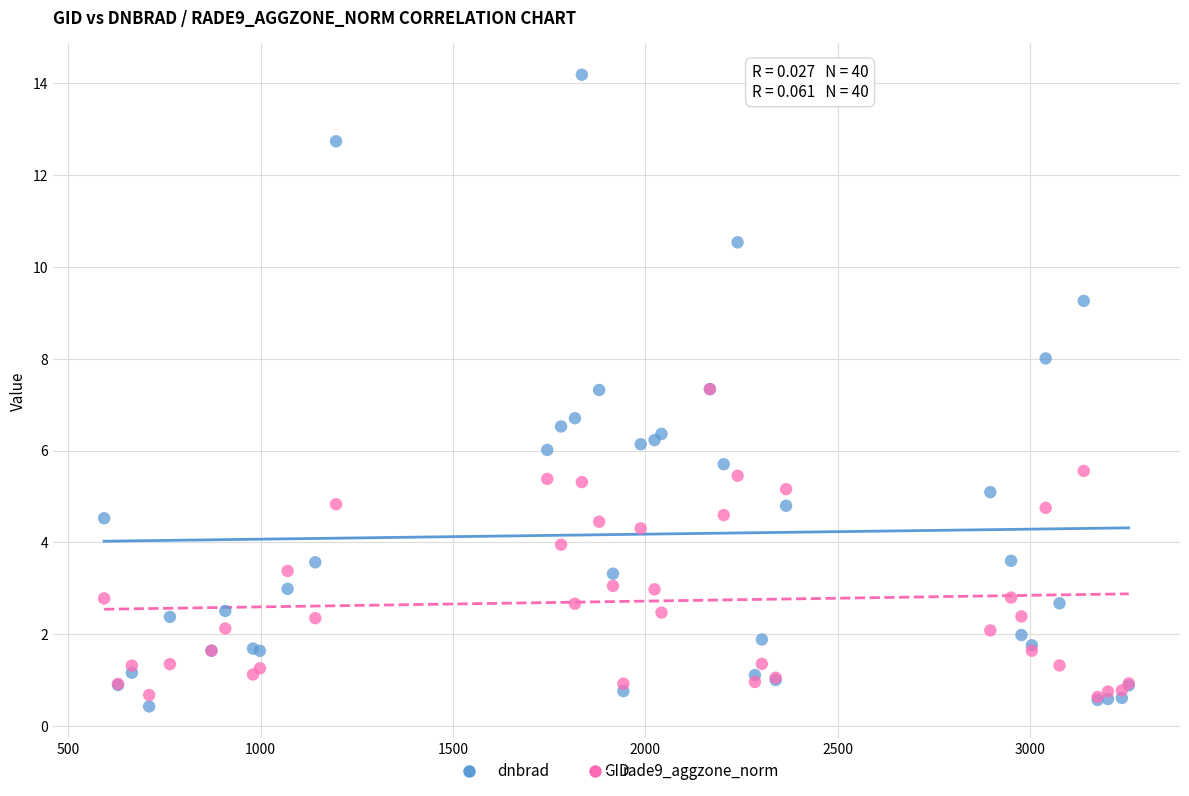

What are all the series names shown in the legend?

dnbrad, rade9_aggzone_norm